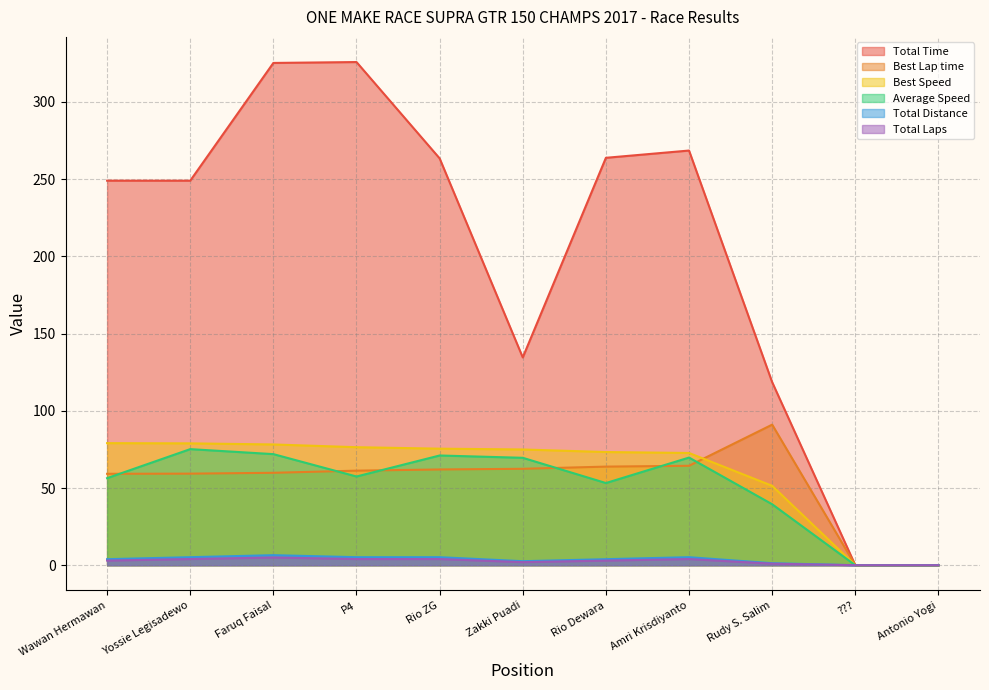

What is the sum of all Best Speed values?

660.4